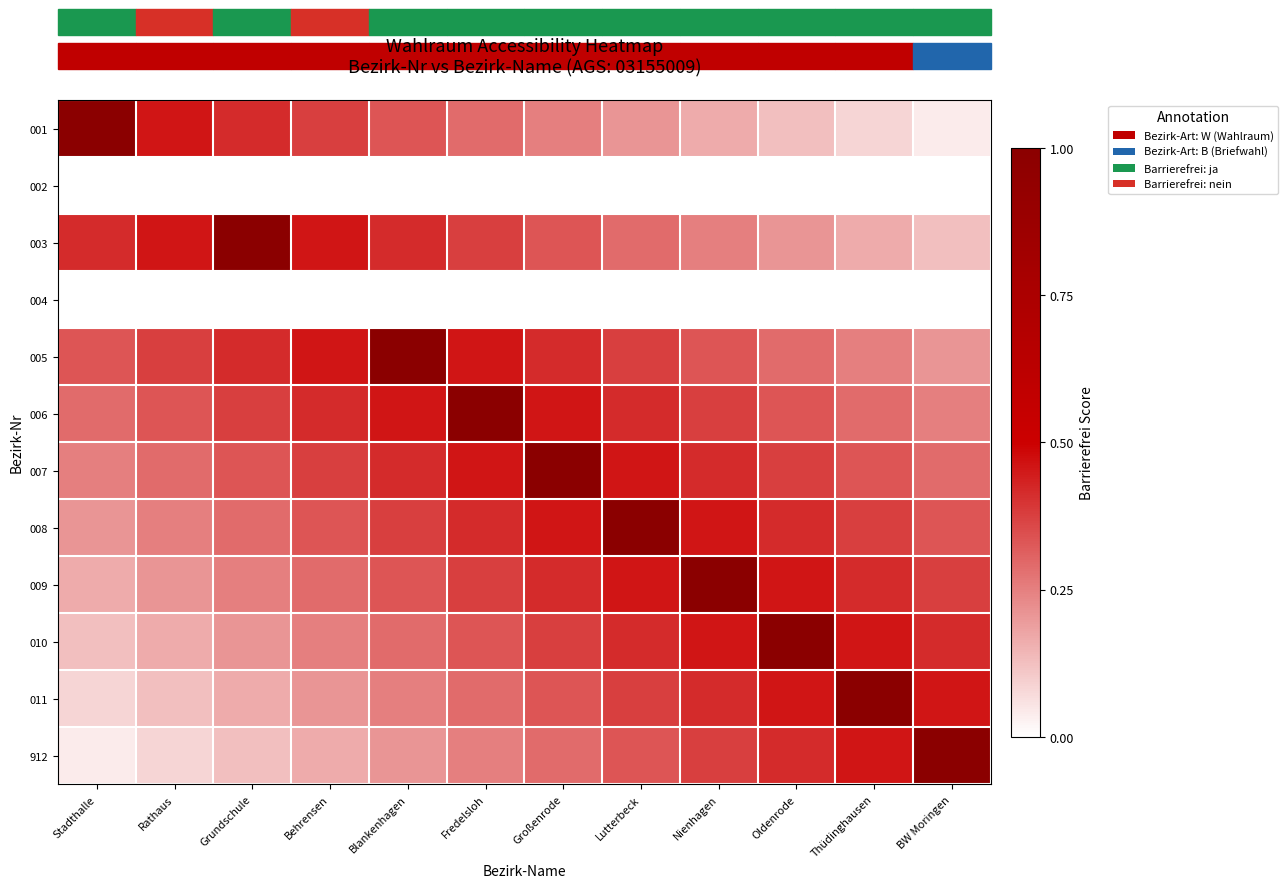

Reading left to right, what are all the values shown in this chart?

001: Stadthalle=1.0	Rathaus=0.5	Grundschule=0.4	Behrensen=0.4	Blankenhagen=0.3	Fredelsloh=0.3	Großenrode=0.2	Lutterbeck=0.2	Nienhagen=0.2	Oldenrode=0.1	Thüdinghausen=0.1	BW Moringen=0.0
002: Stadthalle=0.0	Rathaus=0.0	Grundschule=0.0	Behrensen=0.0	Blankenhagen=0.0	Fredelsloh=0.0	Großenrode=0.0	Lutterbeck=0.0	Nienhagen=0.0	Oldenrode=0.0	Thüdinghausen=0.0	BW Moringen=0.0
003: Stadthalle=0.4	Rathaus=0.5	Grundschule=1.0	Behrensen=0.5	Blankenhagen=0.4	Fredelsloh=0.4	Großenrode=0.3	Lutterbeck=0.3	Nienhagen=0.2	Oldenrode=0.2	Thüdinghausen=0.2	BW Moringen=0.1
004: Stadthalle=0.0	Rathaus=0.0	Grundschule=0.0	Behrensen=0.0	Blankenhagen=0.0	Fredelsloh=0.0	Großenrode=0.0	Lutterbeck=0.0	Nienhagen=0.0	Oldenrode=0.0	Thüdinghausen=0.0	BW Moringen=0.0
005: Stadthalle=0.3	Rathaus=0.4	Grundschule=0.4	Behrensen=0.5	Blankenhagen=1.0	Fredelsloh=0.5	Großenrode=0.4	Lutterbeck=0.4	Nienhagen=0.3	Oldenrode=0.3	Thüdinghausen=0.2	BW Moringen=0.2
006: Stadthalle=0.3	Rathaus=0.3	Grundschule=0.4	Behrensen=0.4	Blankenhagen=0.5	Fredelsloh=1.0	Großenrode=0.5	Lutterbeck=0.4	Nienhagen=0.4	Oldenrode=0.3	Thüdinghausen=0.3	BW Moringen=0.2
007: Stadthalle=0.2	Rathaus=0.3	Grundschule=0.3	Behrensen=0.4	Blankenhagen=0.4	Fredelsloh=0.5	Großenrode=1.0	Lutterbeck=0.5	Nienhagen=0.4	Oldenrode=0.4	Thüdinghausen=0.3	BW Moringen=0.3
008: Stadthalle=0.2	Rathaus=0.2	Grundschule=0.3	Behrensen=0.3	Blankenhagen=0.4	Fredelsloh=0.4	Großenrode=0.5	Lutterbeck=1.0	Nienhagen=0.5	Oldenrode=0.4	Thüdinghausen=0.4	BW Moringen=0.3
009: Stadthalle=0.2	Rathaus=0.2	Grundschule=0.2	Behrensen=0.3	Blankenhagen=0.3	Fredelsloh=0.4	Großenrode=0.4	Lutterbeck=0.5	Nienhagen=1.0	Oldenrode=0.5	Thüdinghausen=0.4	BW Moringen=0.4
010: Stadthalle=0.1	Rathaus=0.2	Grundschule=0.2	Behrensen=0.2	Blankenhagen=0.3	Fredelsloh=0.3	Großenrode=0.4	Lutterbeck=0.4	Nienhagen=0.5	Oldenrode=1.0	Thüdinghausen=0.5	BW Moringen=0.4
011: Stadthalle=0.1	Rathaus=0.1	Grundschule=0.2	Behrensen=0.2	Blankenhagen=0.2	Fredelsloh=0.3	Großenrode=0.3	Lutterbeck=0.4	Nienhagen=0.4	Oldenrode=0.5	Thüdinghausen=1.0	BW Moringen=0.5
912: Stadthalle=0.0	Rathaus=0.1	Grundschule=0.1	Behrensen=0.2	Blankenhagen=0.2	Fredelsloh=0.2	Großenrode=0.3	Lutterbeck=0.3	Nienhagen=0.4	Oldenrode=0.4	Thüdinghausen=0.5	BW Moringen=1.0